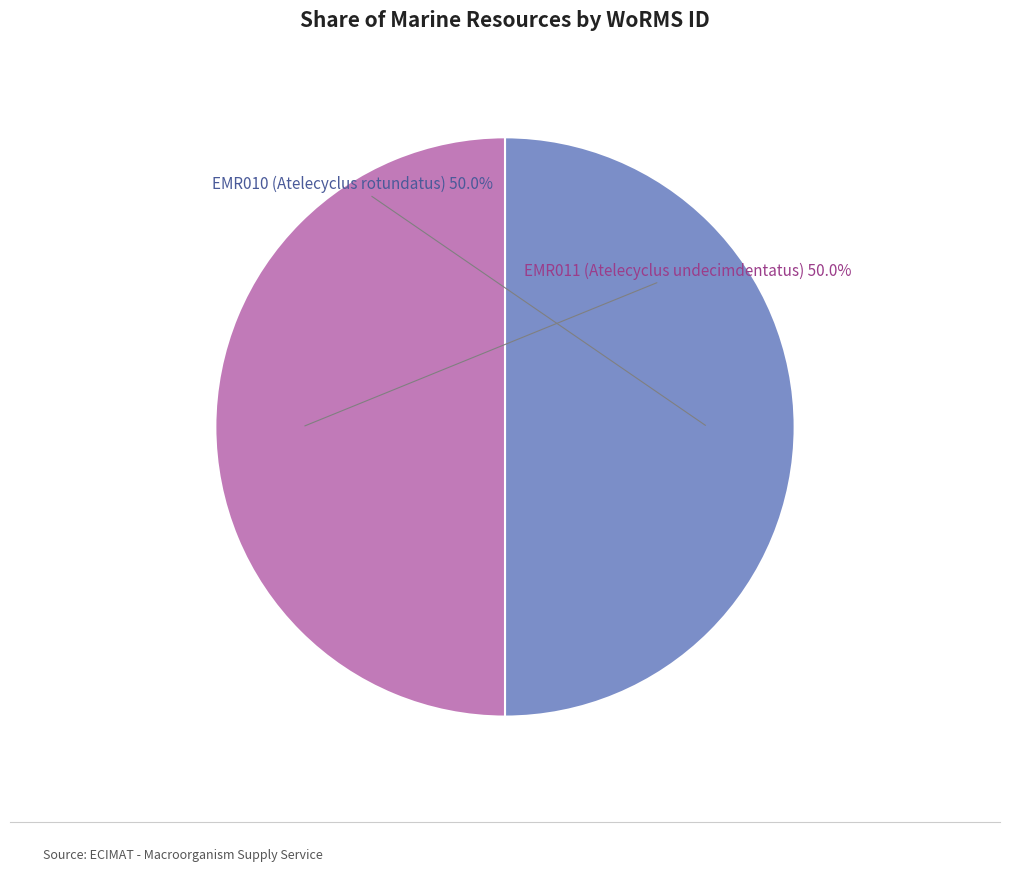

How many segments does this pie chart have?

2